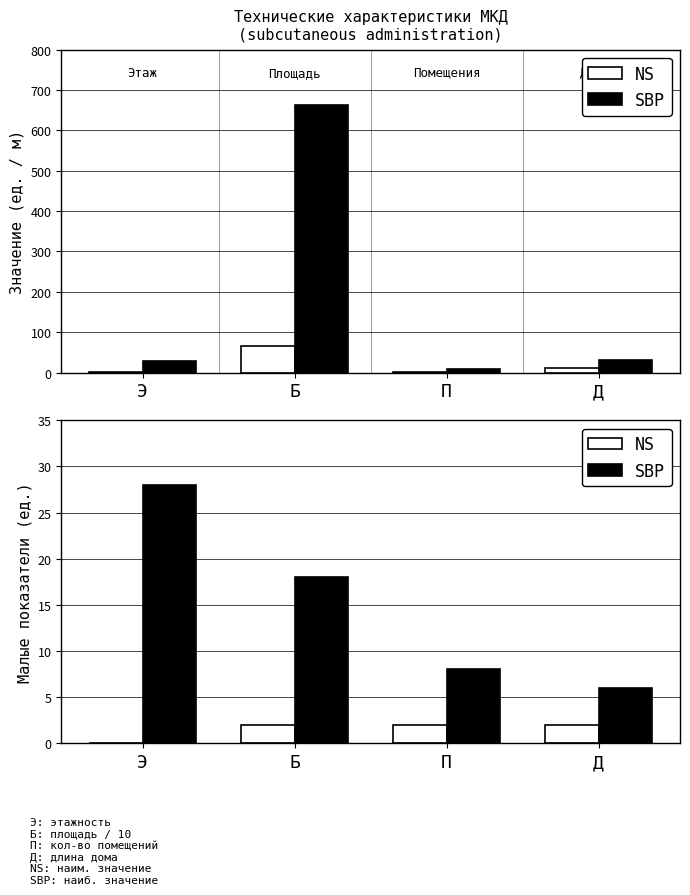

Read the NS value at Б.

2